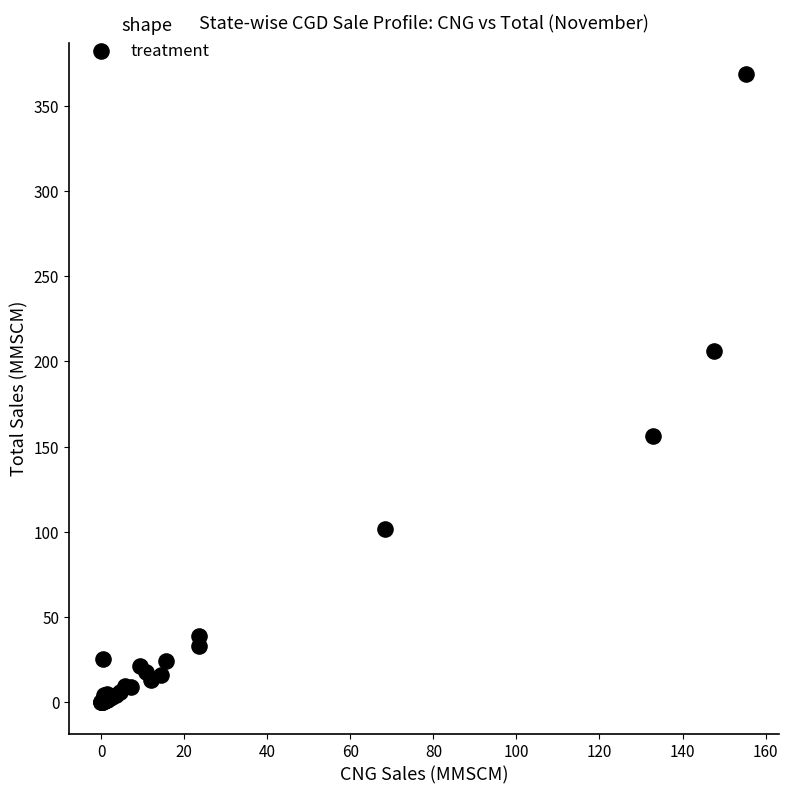

What Y value in the scatter plot is closest to 184?

206.4